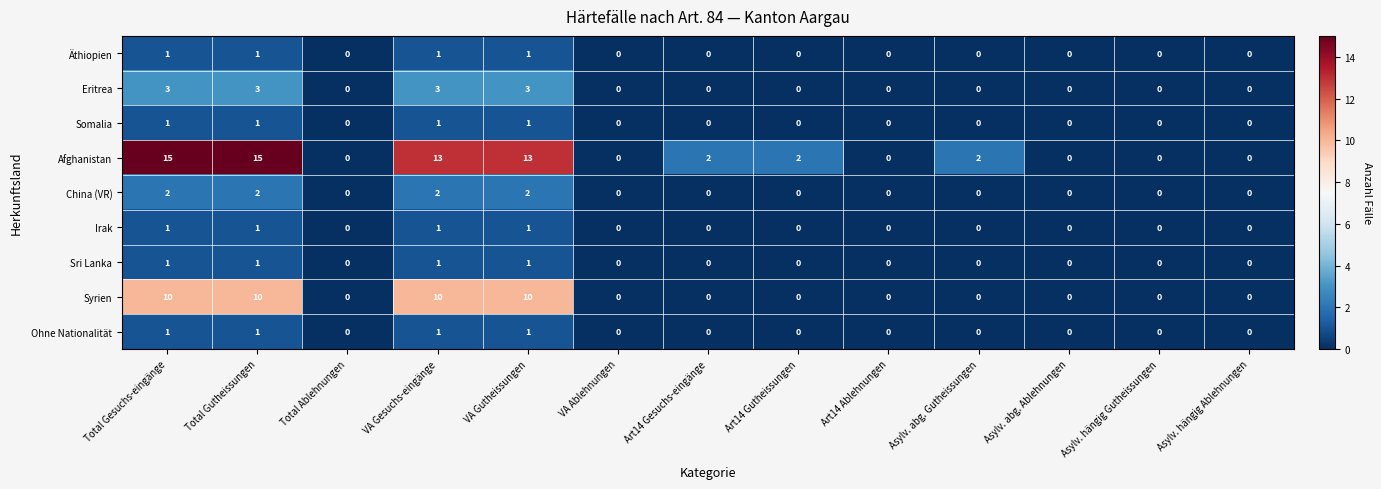

What is the difference between the second highest and minimum values in the Eritrea series?

3